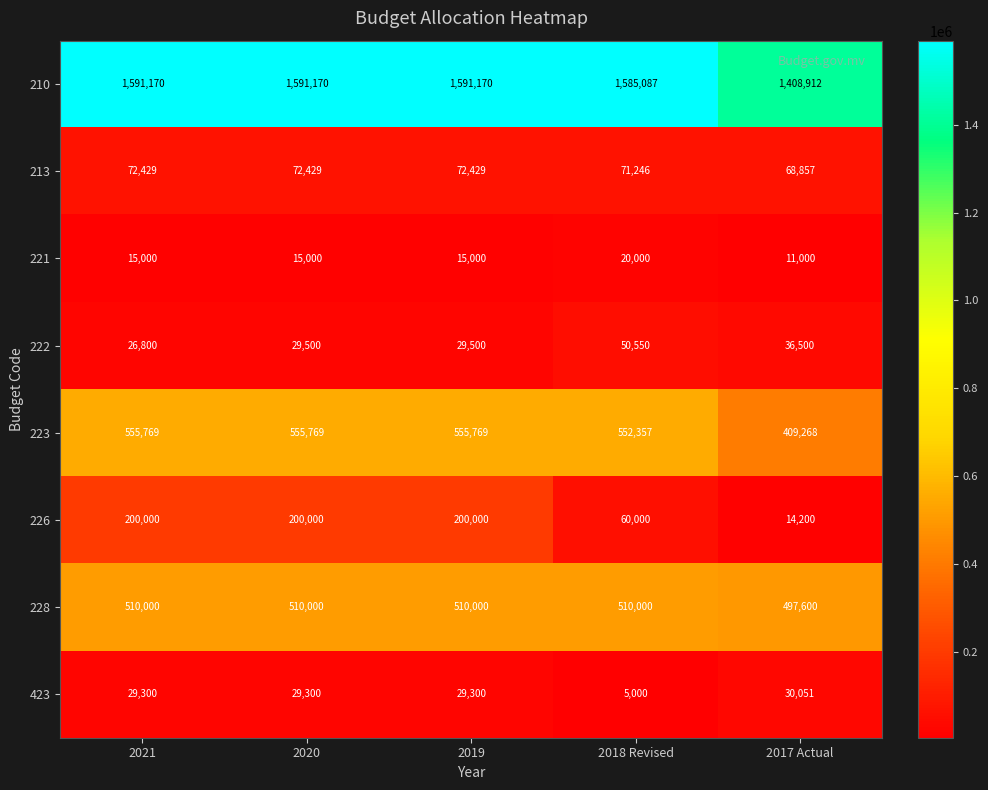

How many 226 values are between 60000 and 200000?

4